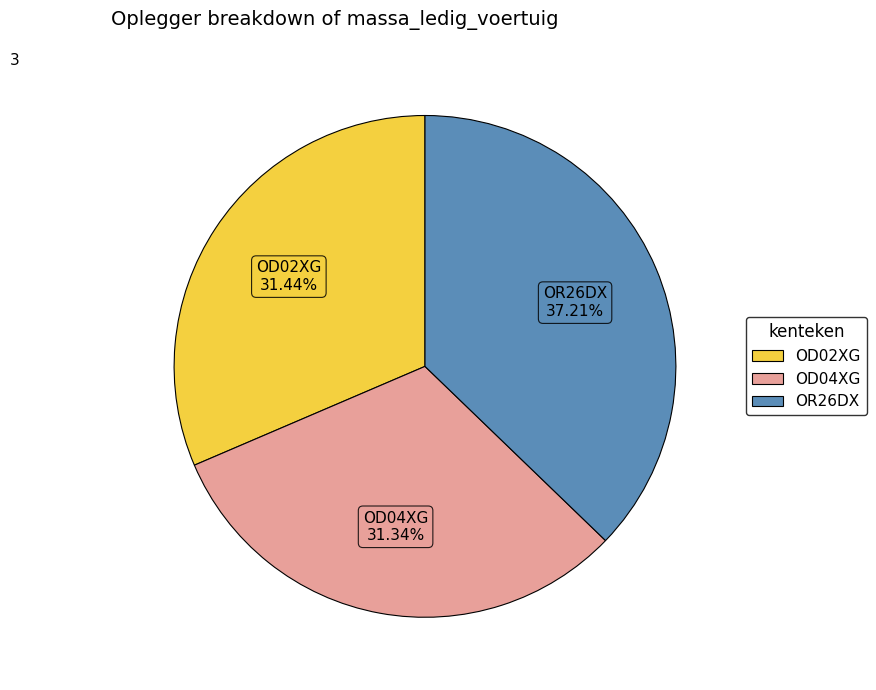

Approximately how many times larger is the value at OD04XG compared to OD02XG?

1.0